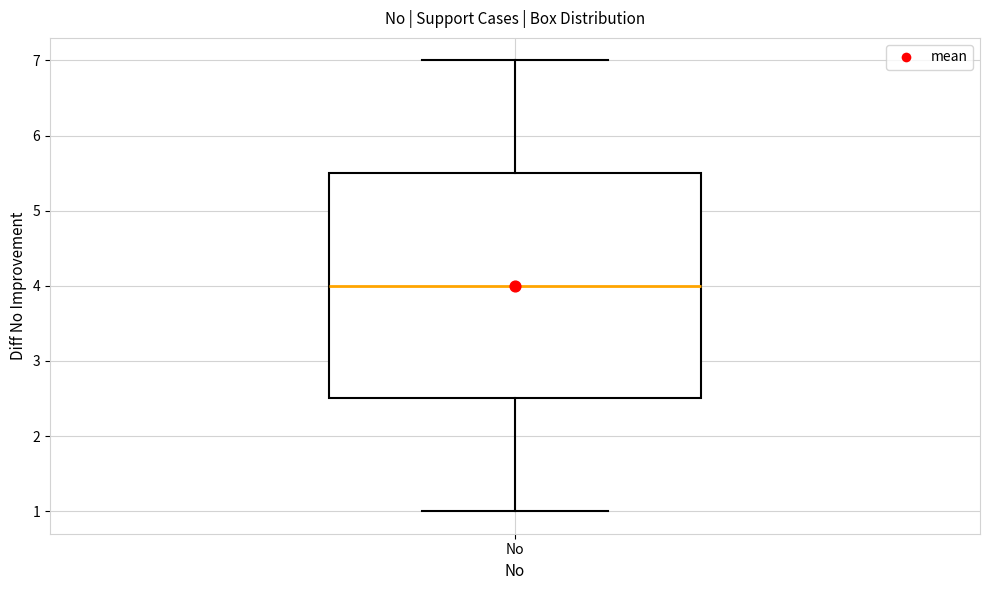

Where does the lower whisker of the box for No end on the y-axis? The values are not printed on the chart, so give them approximately, as read against the axis.

1.0